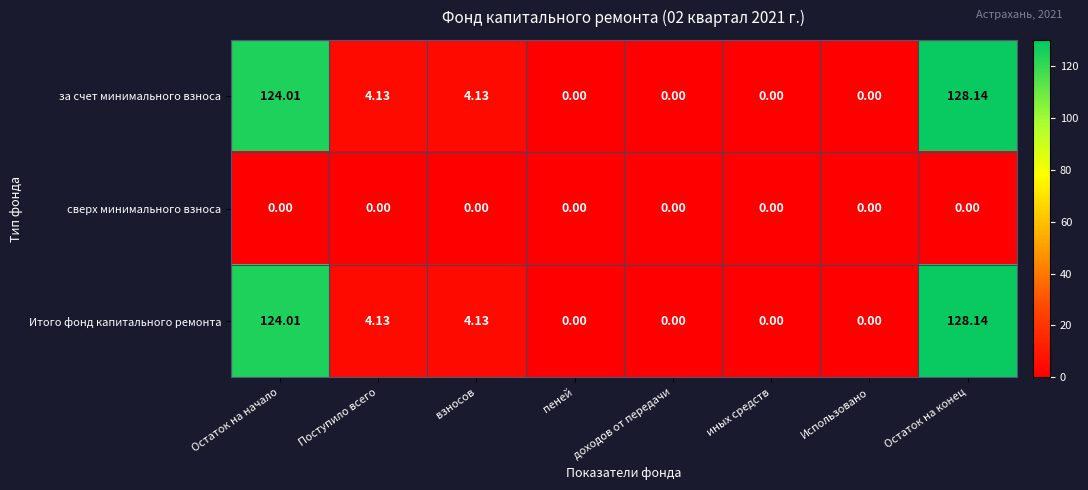

At which category does the chart reach its peak across all series?

Остаток на конец